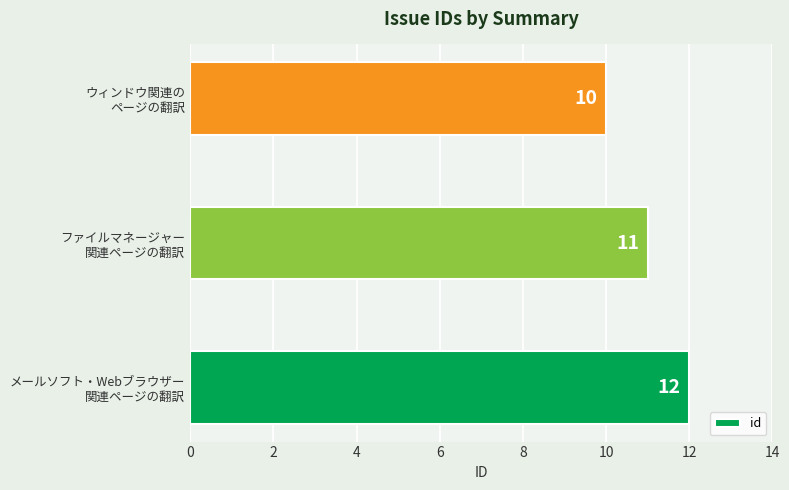

What is the average value?

11